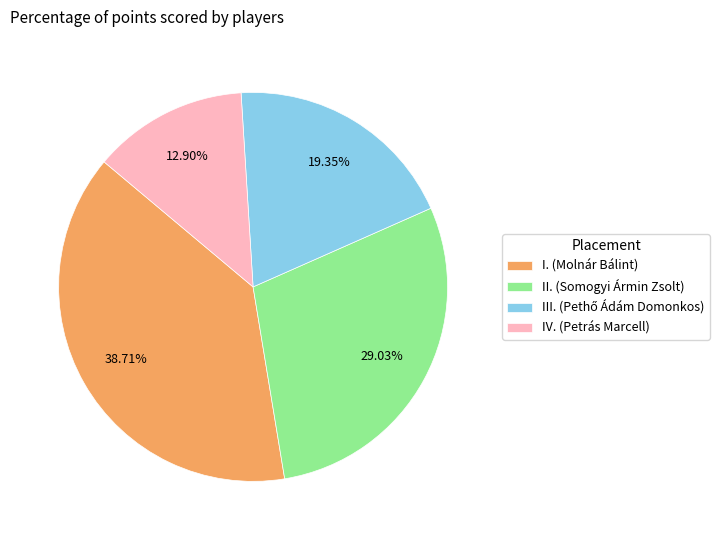

Which slice is the smallest?

IV. (Petrás Marcell)